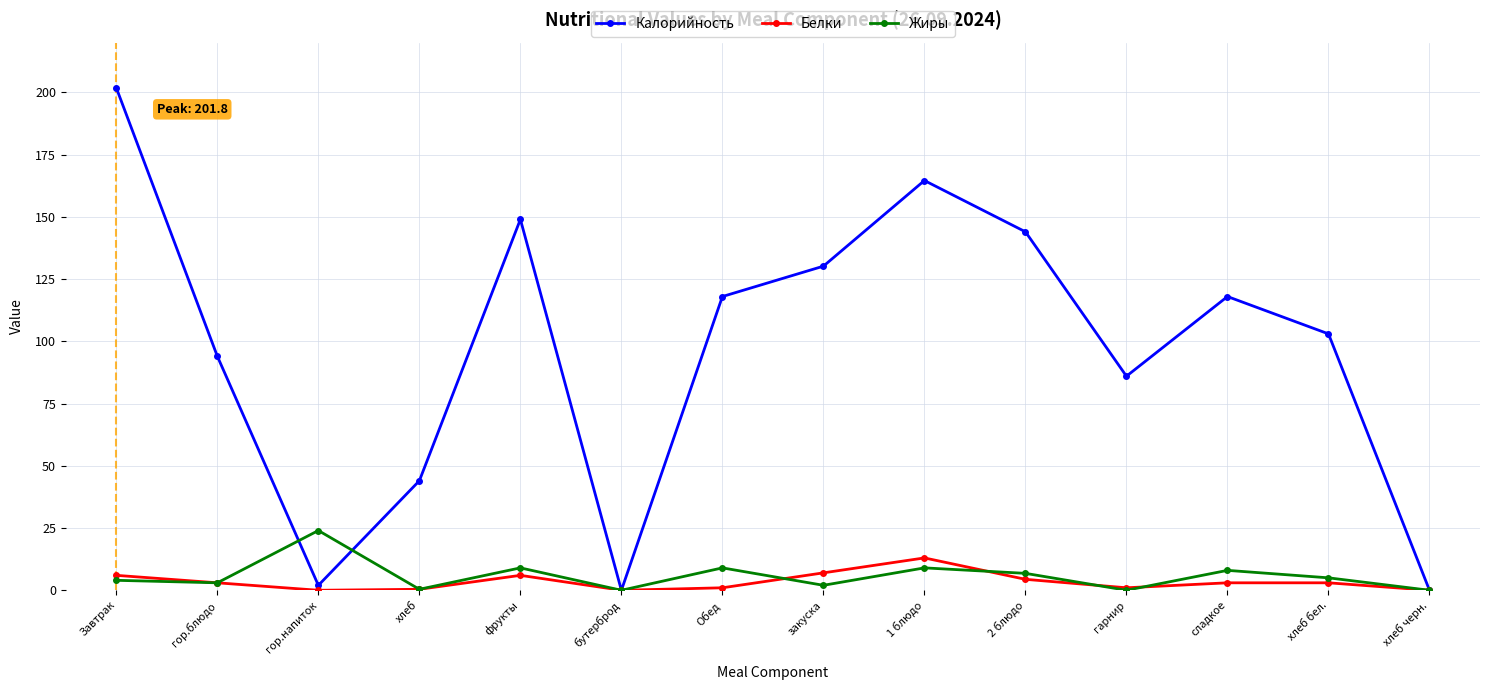

At which category is the sum across all series the highest?

Завтрак